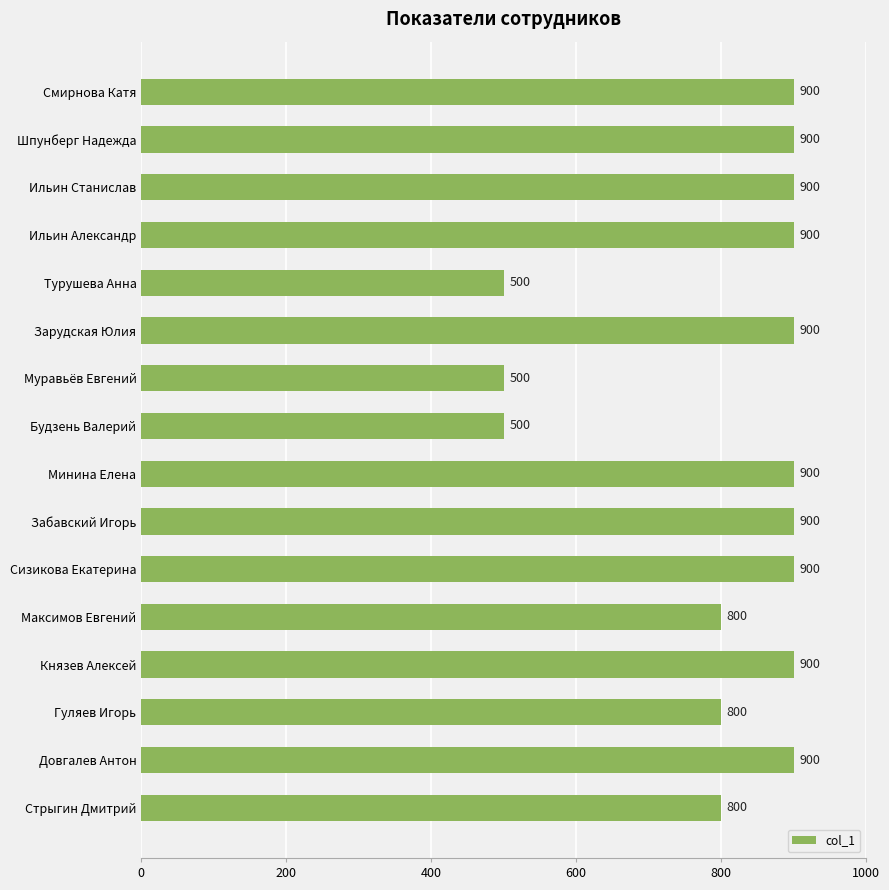

What is the label of the 2nd bar from the top?

Шпунберг Надежда